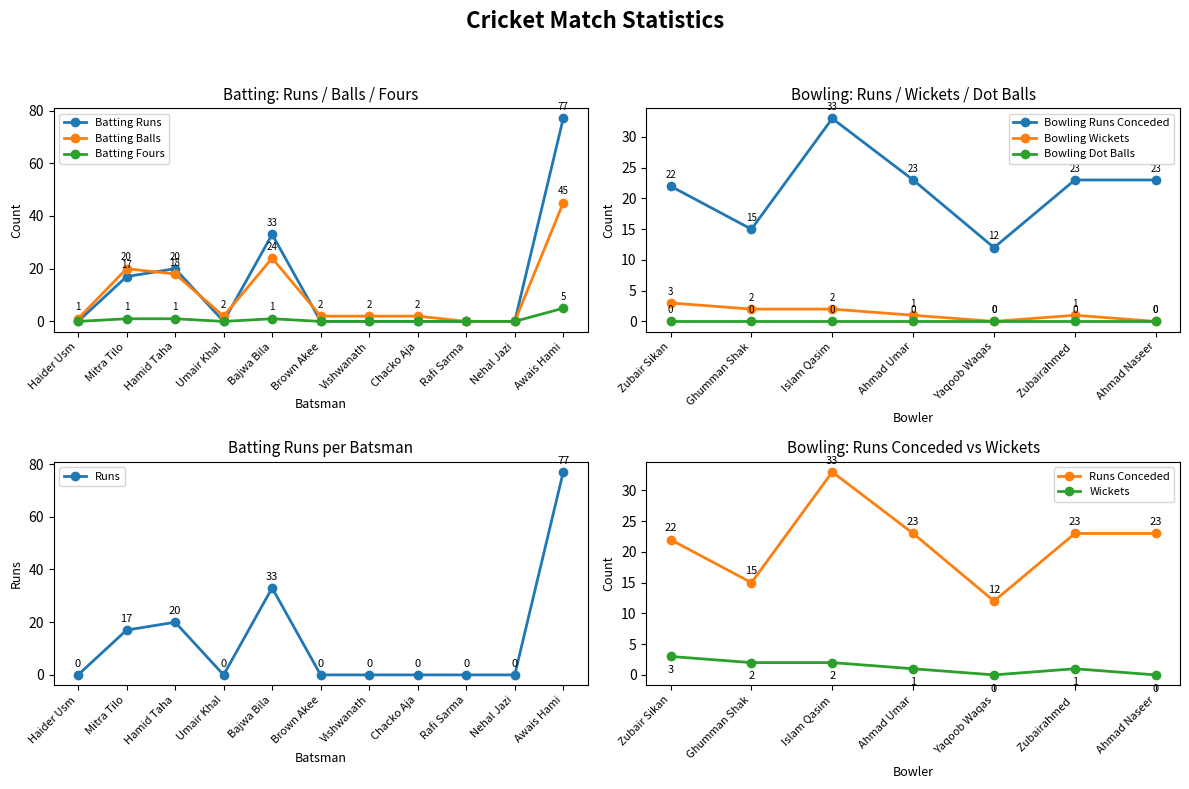

What is the value of the Balls point at the 6th from the left?

2